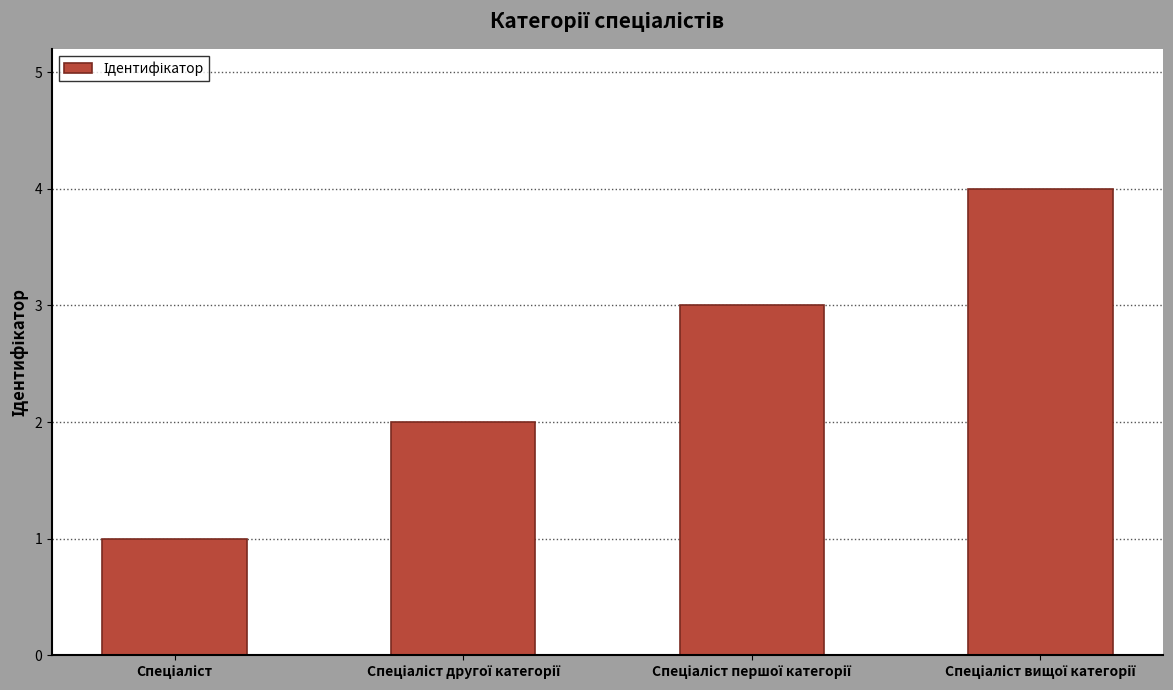

What is the difference between the maximum and minimum values?

3